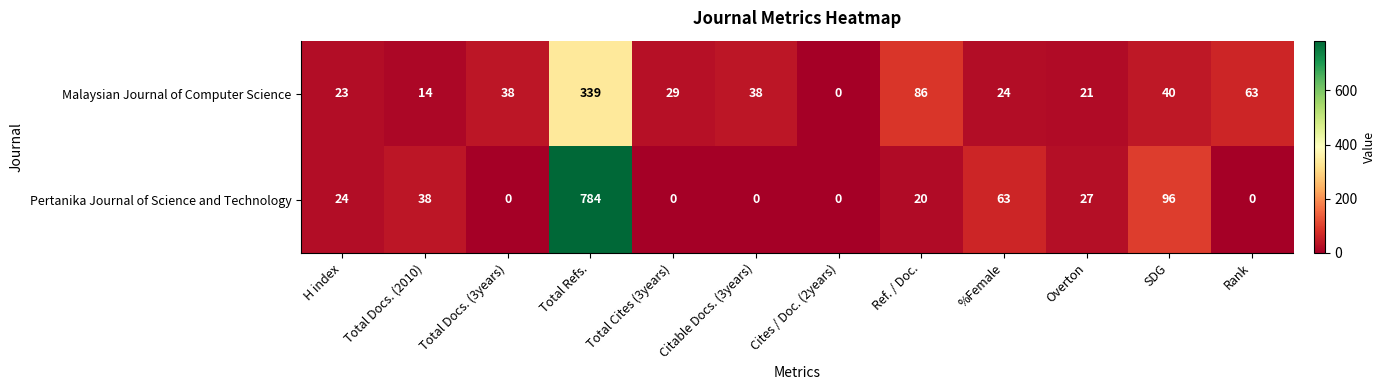

Rank the series by their maximum value, from lowest to highest.

Malaysian Journal of Computer Science, Pertanika Journal of Science and Technology